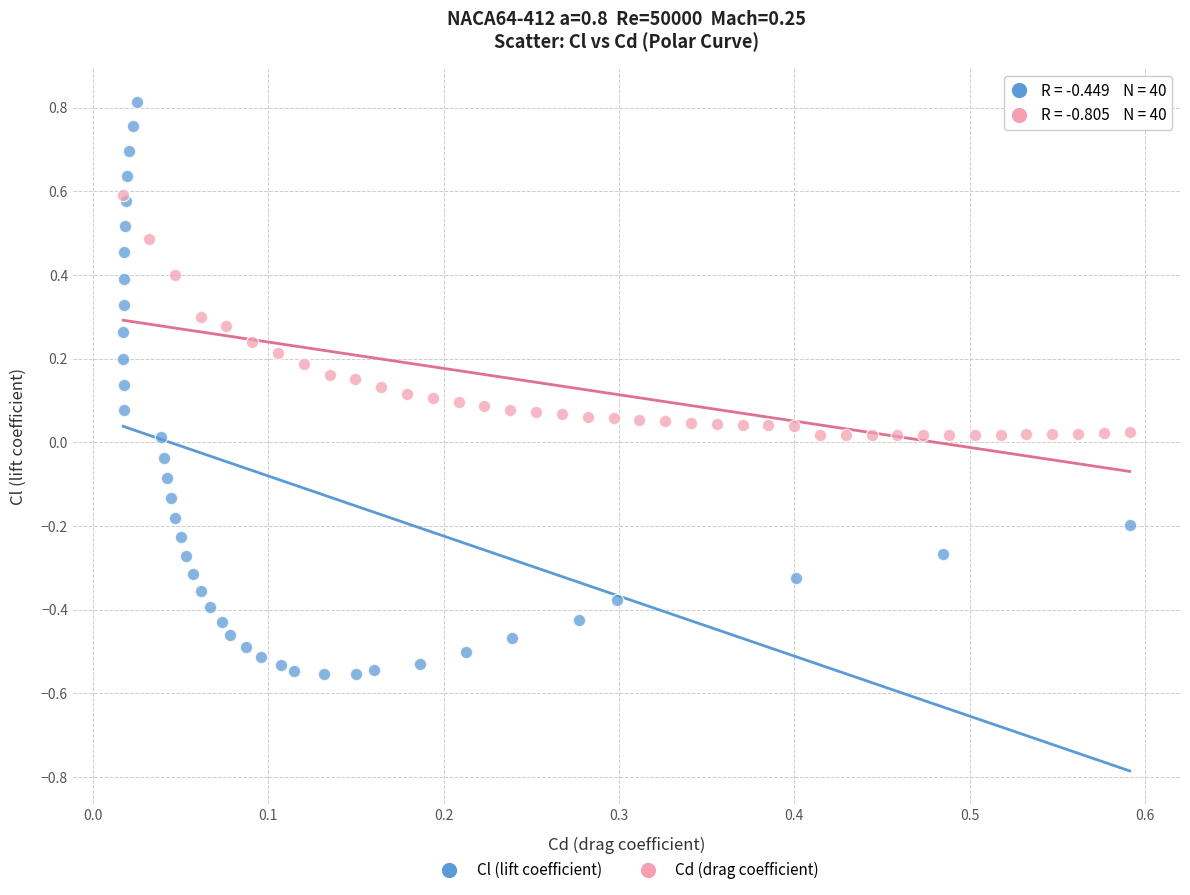

Which series has the largest Y range (max minus min)?

Cl (lift coefficient)